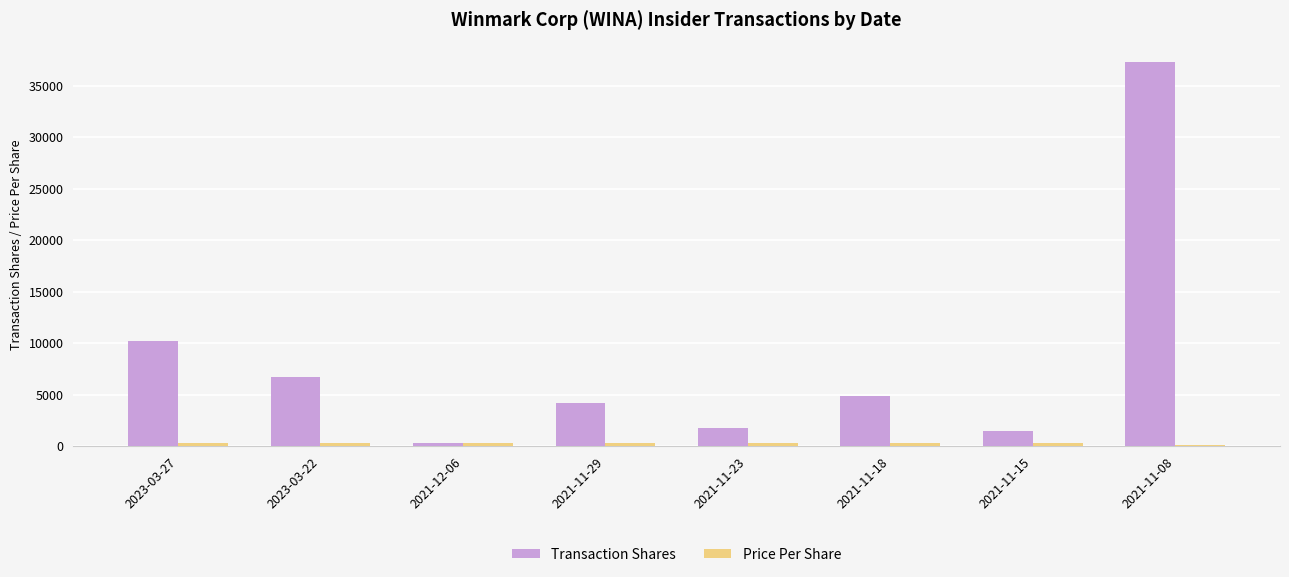

At which category is the sum across all series the highest?

2021-11-08